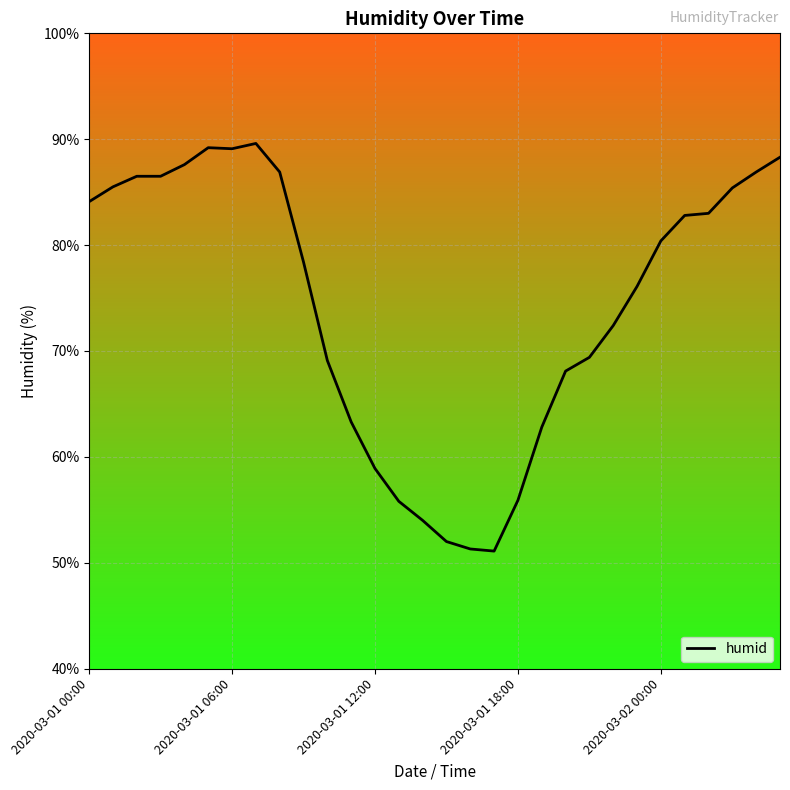

What is the greatest value displayed?

89.6